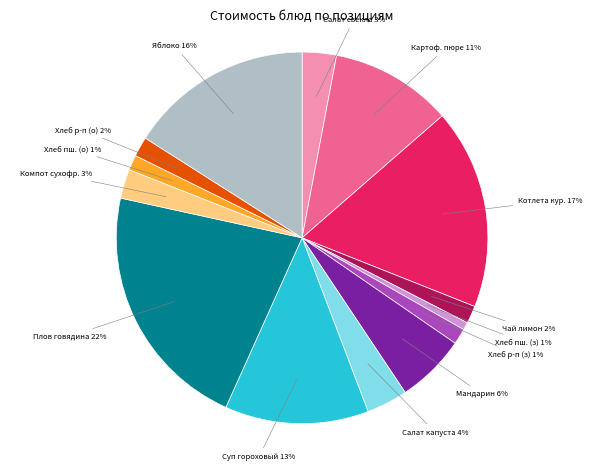

Is there a majority slice in this chart?

No